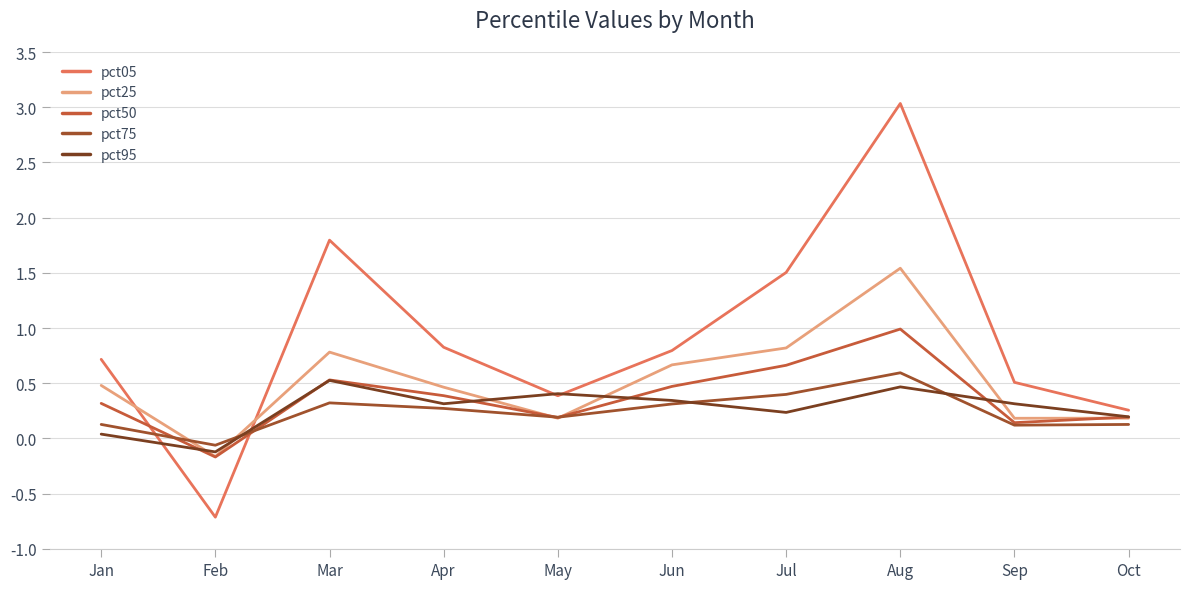

List the series in order of their peak value, highest first.

pct05, pct25, pct50, pct75, pct95